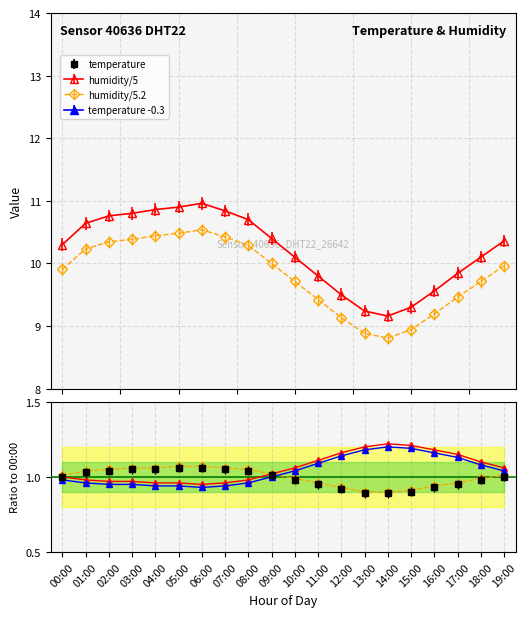

How many categories are shown in the chart?

20